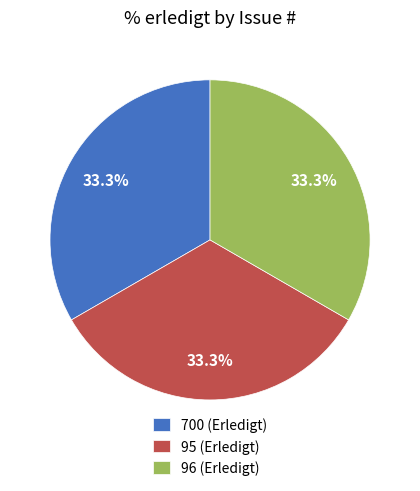

How many slices are in this pie chart?

3